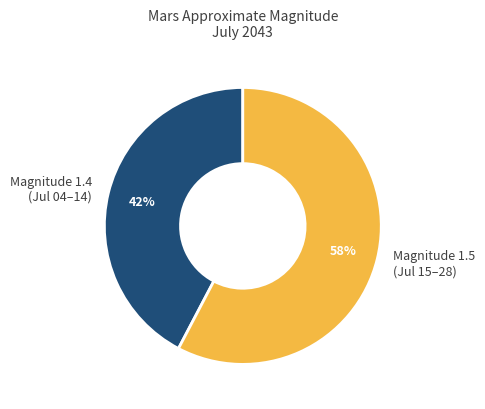

Which category has the smallest portion of the pie?

Magnitude 1.4 (Jul 04–14)